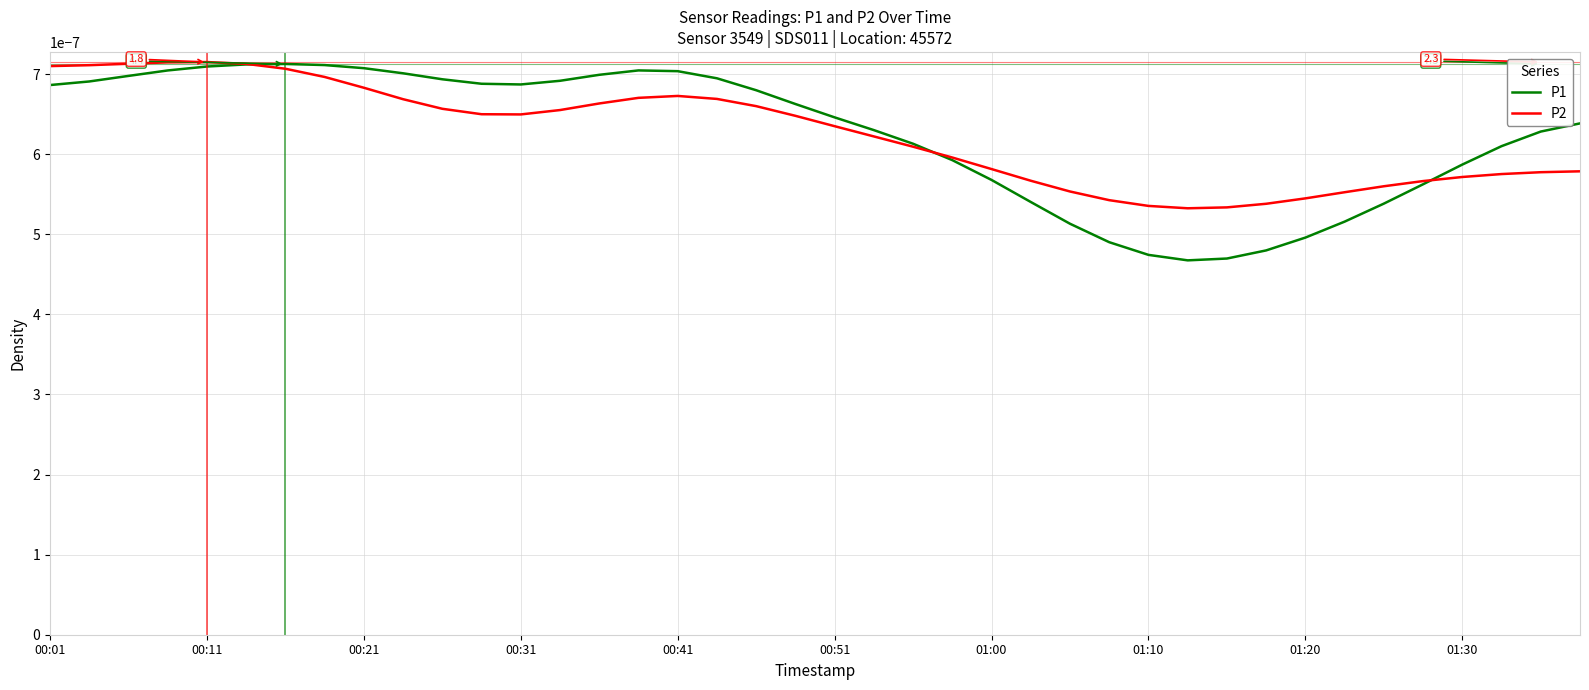

Which series has the widest spread of values?

P1